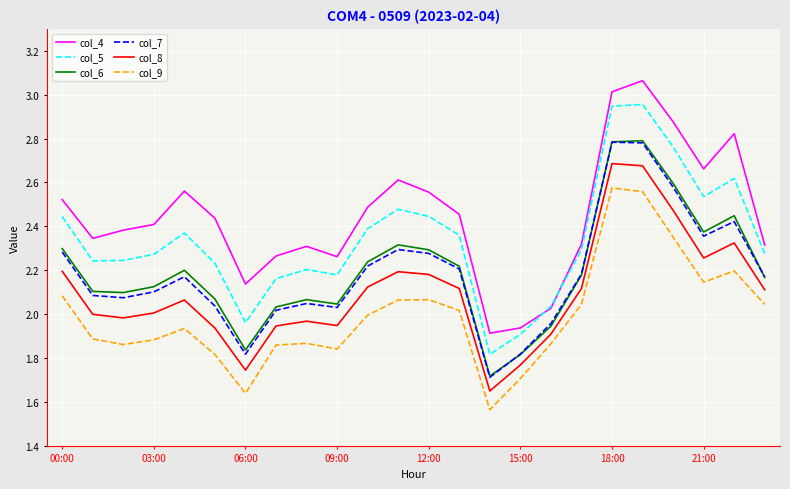

Which series has the largest total across all categories?

col_4